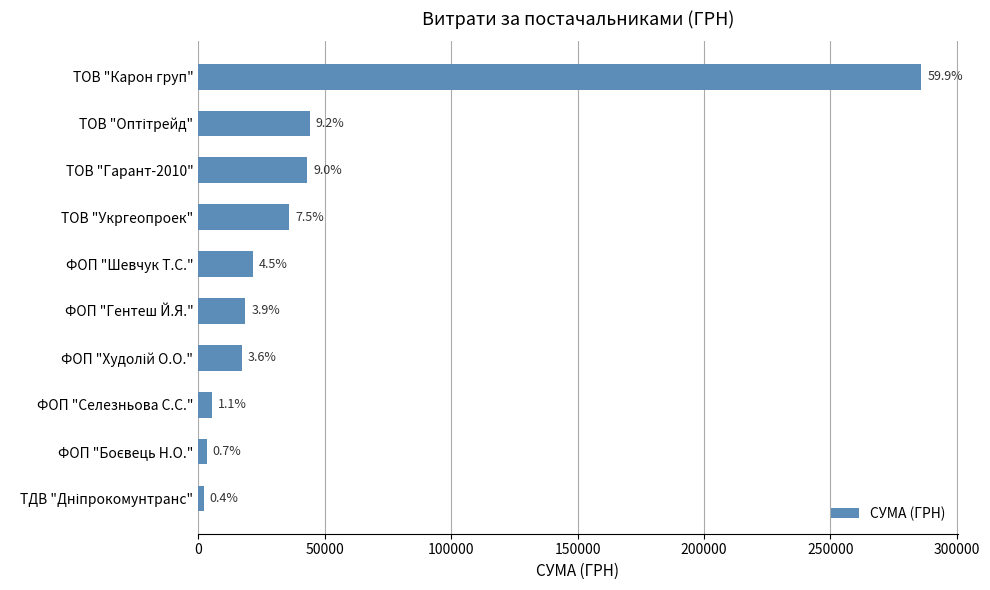

How many bars are there in total?

10